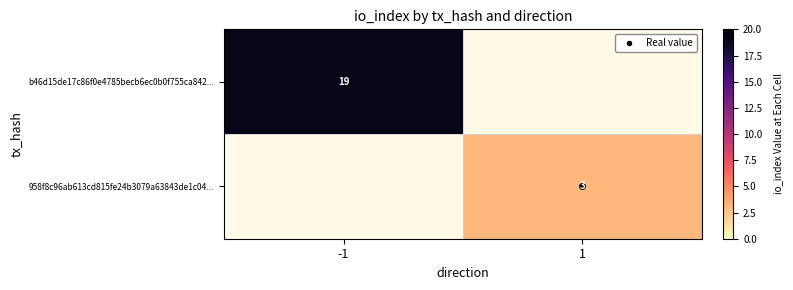

What is the maximum value shown in the chart?

19.0